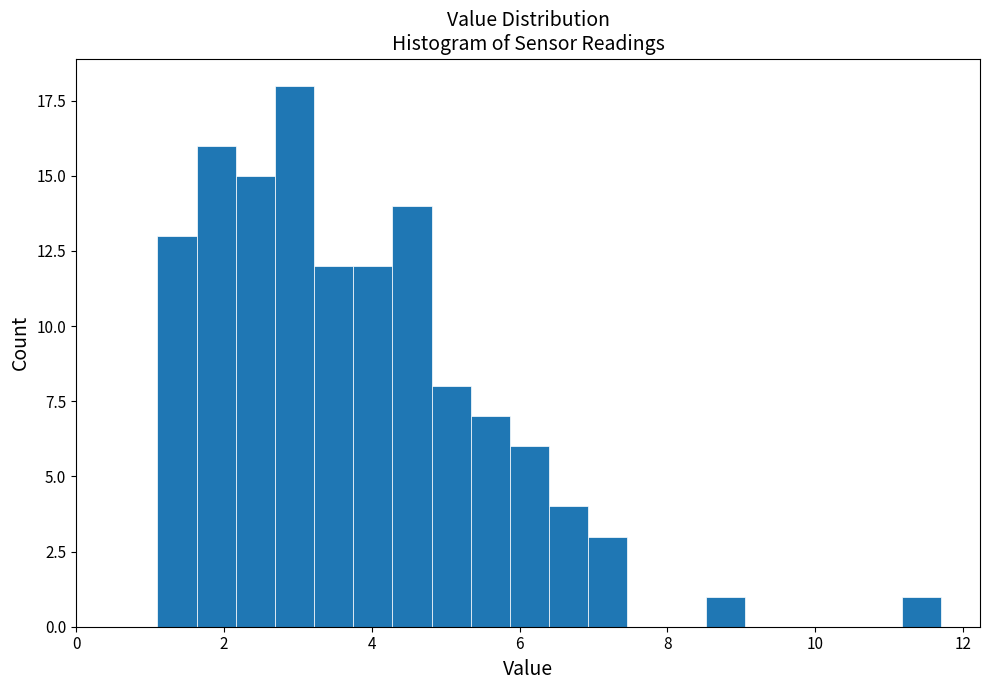

Around what value on the x-axis is the tallest bar? Give the approximate position of its centre, as read against the axis.

3.0